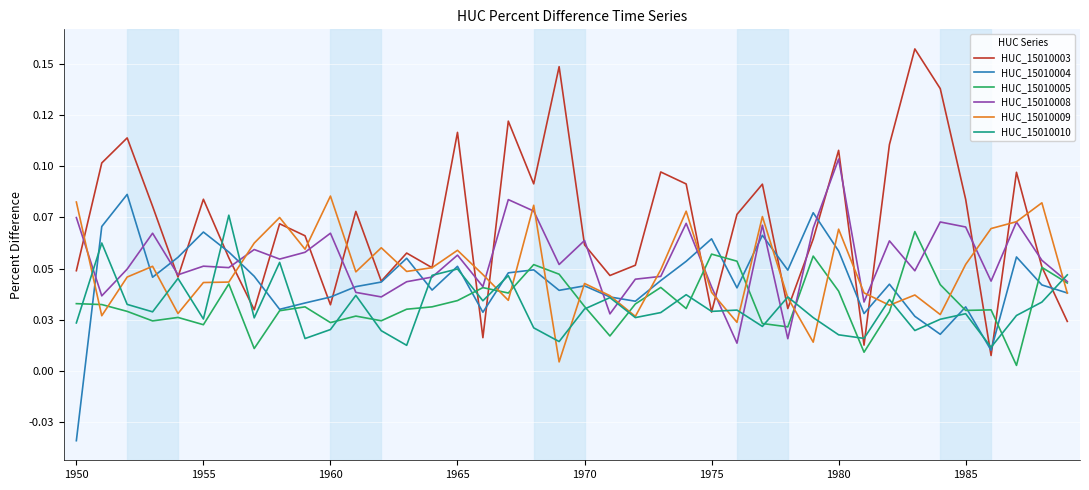

True or false: HUC_15010003 has more than 2 interior local peaks.

True